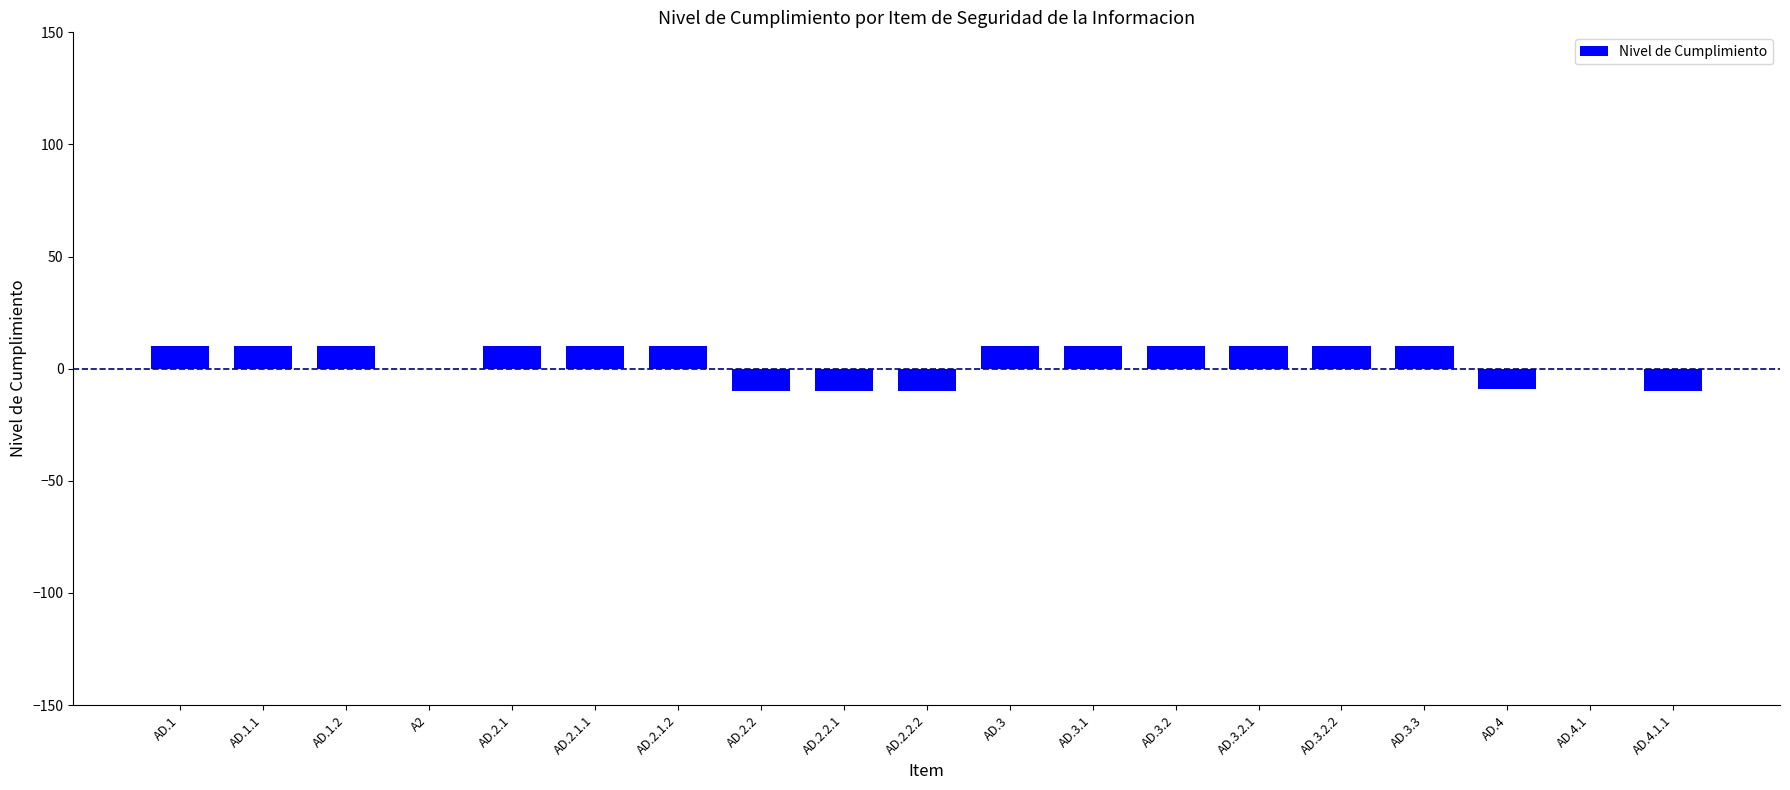

The value at AD.4.1.1 is -10. True or false?

True